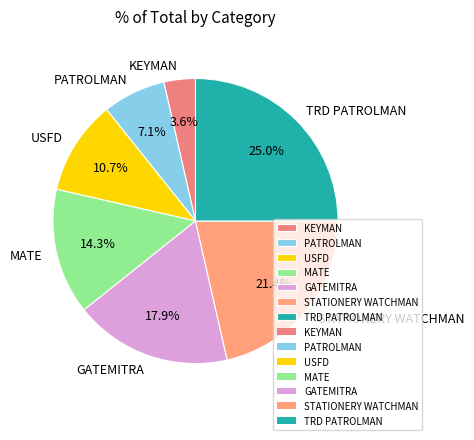

Which category has the smallest portion of the pie?

KEYMAN